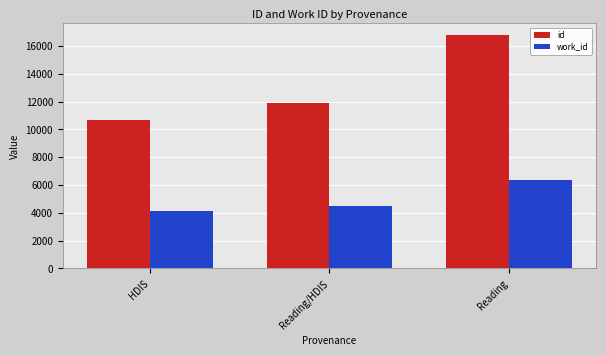

Does the chart contain stacked bars?

No